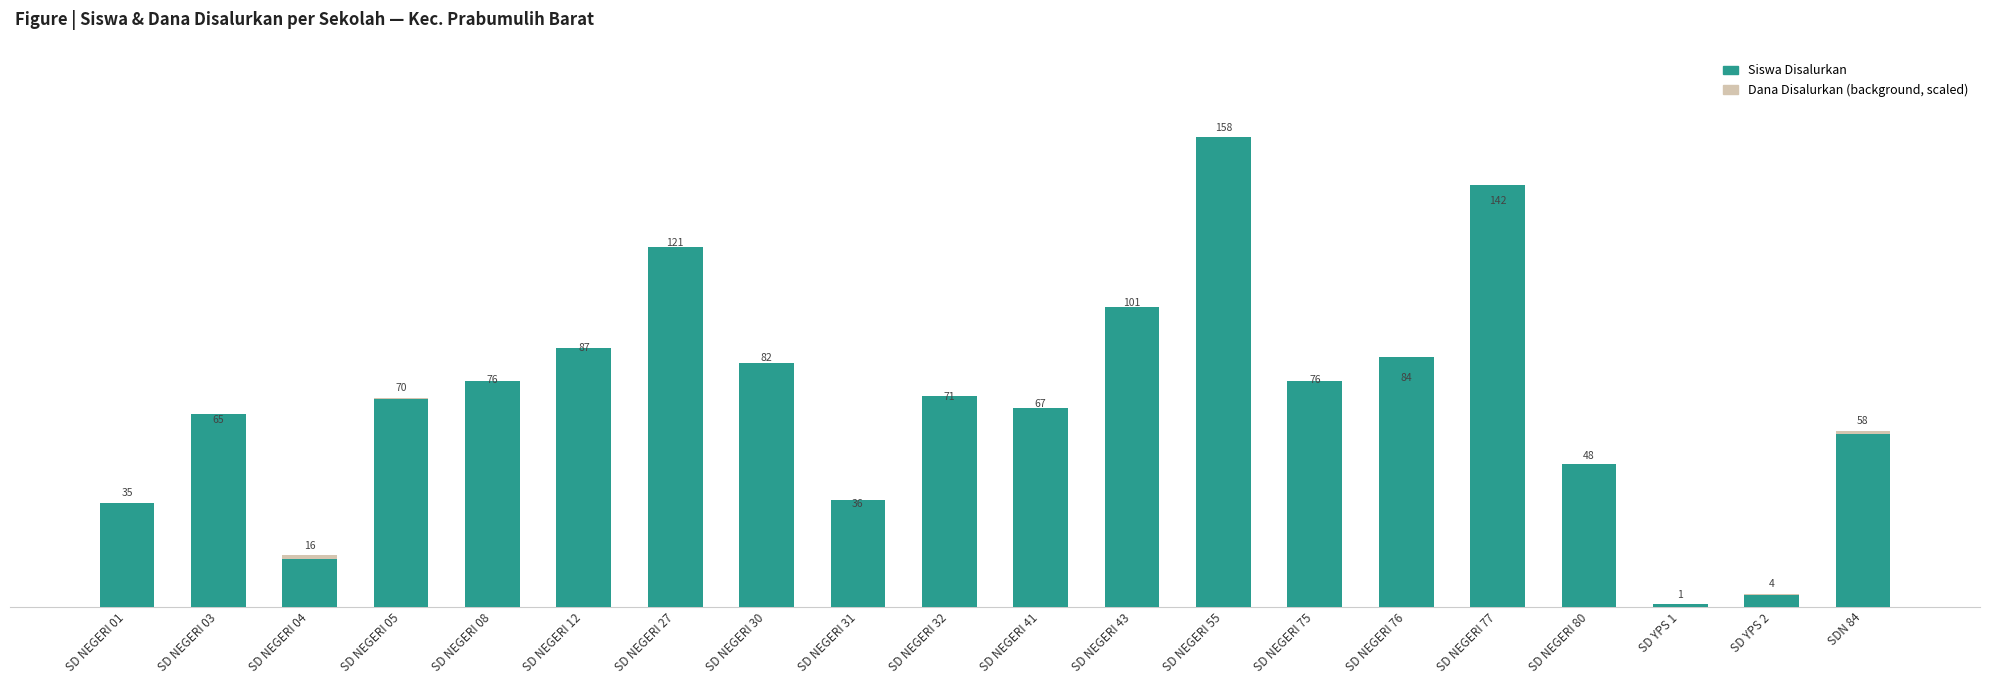

Reading right to left, transcribe all the data shown in this chart.

Dana Disalurkan (scaled): SDN 84=59.1	SD YPS 2=4.3	SD YPS 1=0.5	SD NEGERI 80=47.3	SD NEGERI 77=133.3	SD NEGERI 76=73.6	SD NEGERI 75=73.1	SD NEGERI 55=158.0	SD NEGERI 43=98.9	SD NEGERI 41=65.0	SD NEGERI 32=67.2	SD NEGERI 31=31.2	SD NEGERI 30=80.6	SD NEGERI 27=119.3	SD NEGERI 12=83.8	SD NEGERI 08=73.1	SD NEGERI 05=70.4	SD NEGERI 04=17.2	SD NEGERI 03=59.7	SD NEGERI 01=34.9
Siswa Disalurkan: SDN 84=58.0	SD YPS 2=4.0	SD YPS 1=1.0	SD NEGERI 80=48.0	SD NEGERI 77=142.0	SD NEGERI 76=84.0	SD NEGERI 75=76.0	SD NEGERI 55=158.0	SD NEGERI 43=101.0	SD NEGERI 41=67.0	SD NEGERI 32=71.0	SD NEGERI 31=36.0	SD NEGERI 30=82.0	SD NEGERI 27=121.0	SD NEGERI 12=87.0	SD NEGERI 08=76.0	SD NEGERI 05=70.0	SD NEGERI 04=16.0	SD NEGERI 03=65.0	SD NEGERI 01=35.0